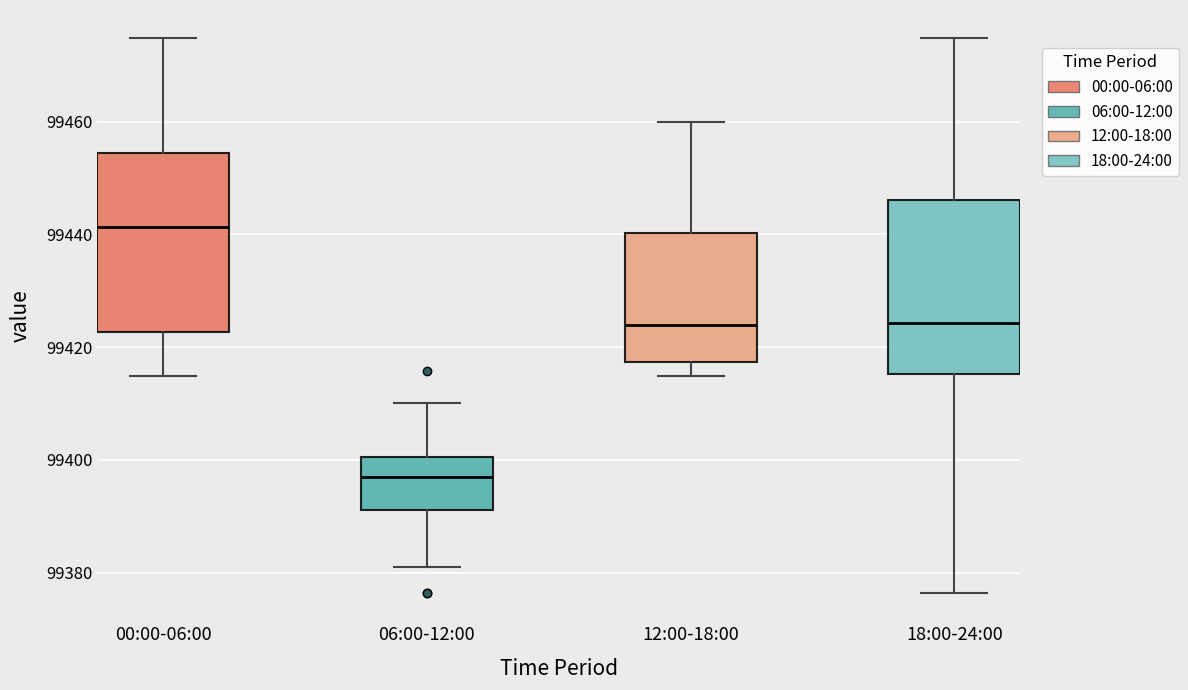

Which box has the highest median line?

00:00-06:00